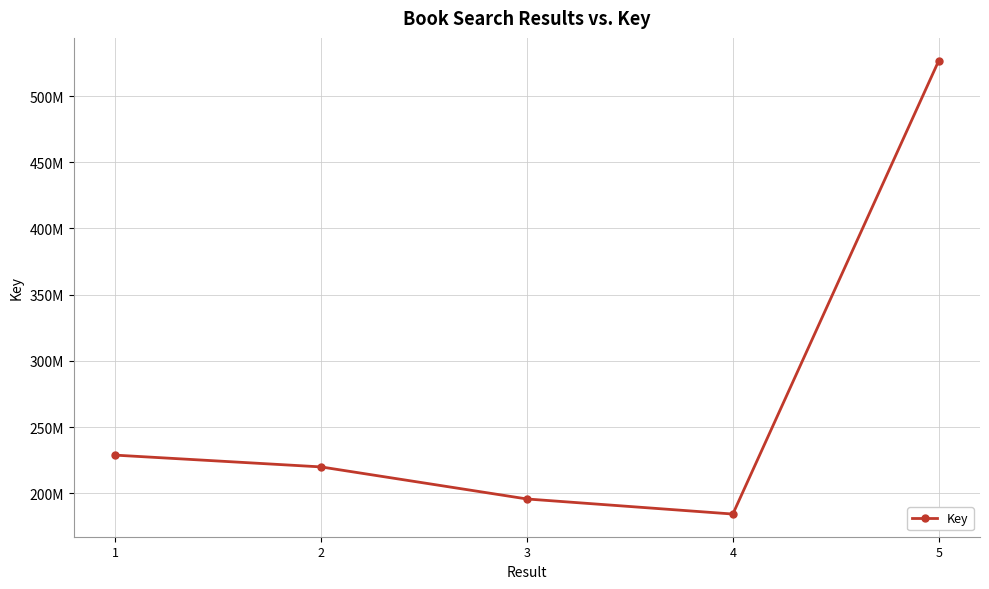

Is this an area chart (filled region under the line)?

No